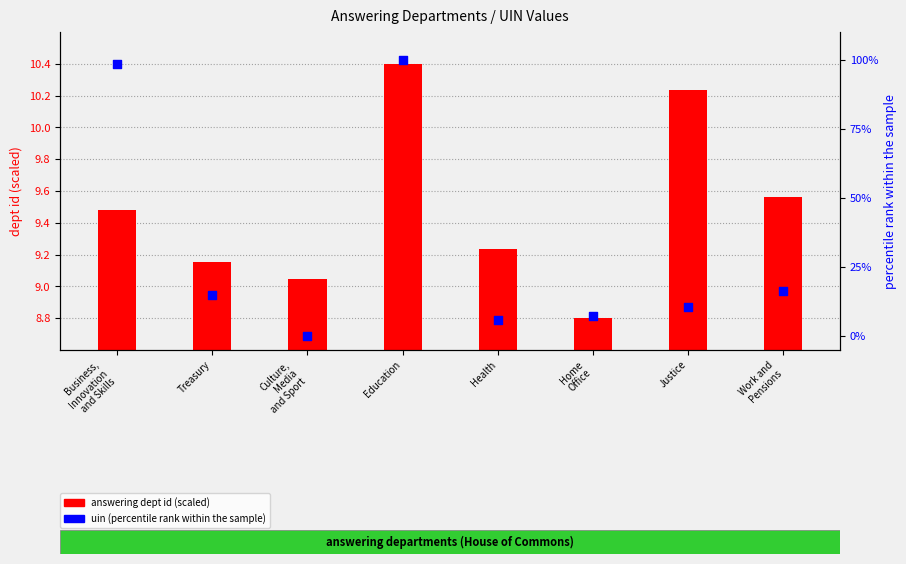

Is the value of answering dept id (scaled) at Business,
Innovation
and Skills greater than the value of uin (percentile rank) at Work and
Pensions?

No